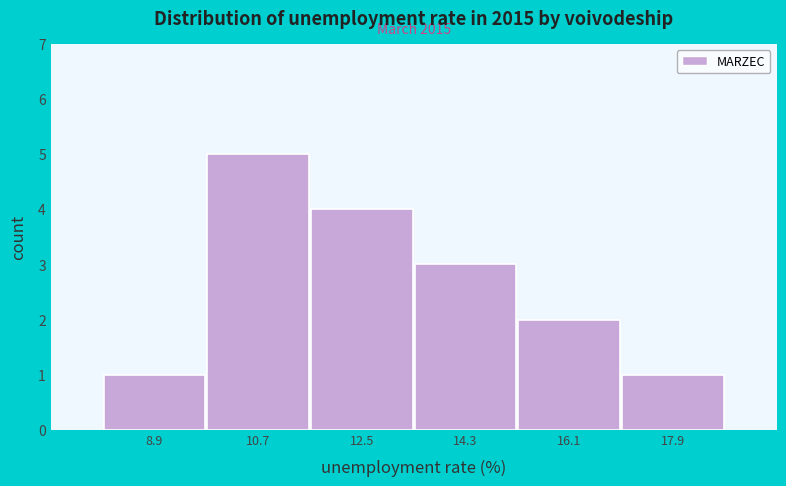

Which range on the x-axis has the tallest bar?

9.8 to 11.6